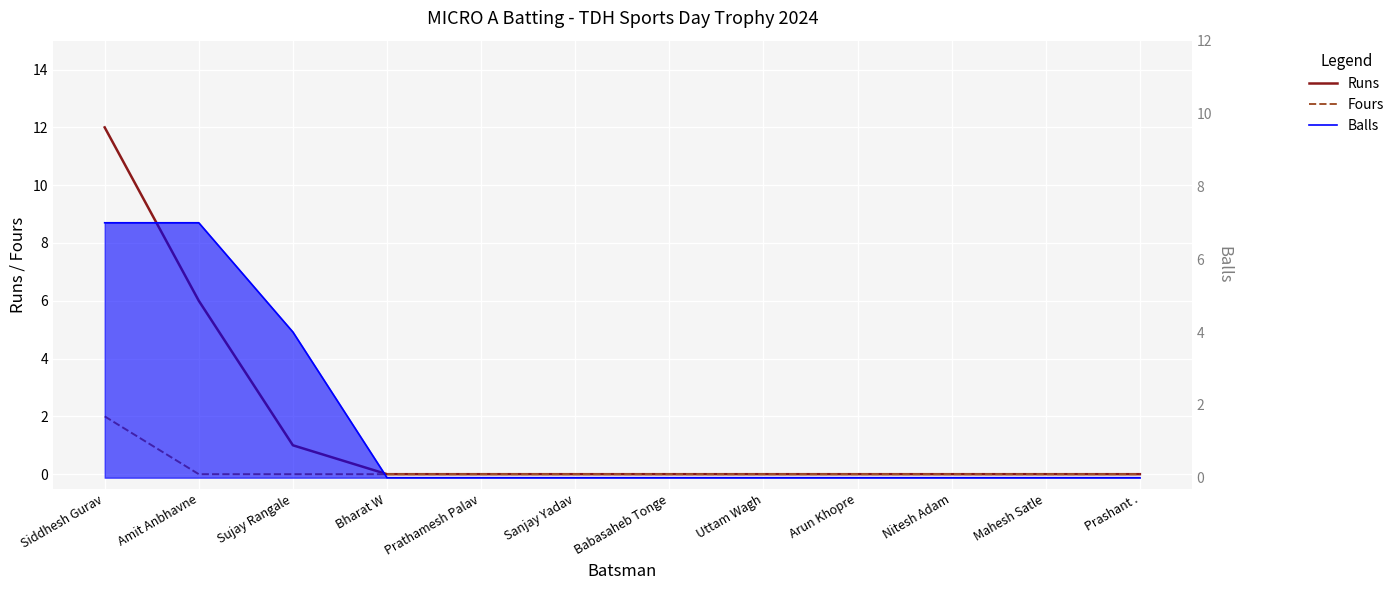

Which series has the largest total across all categories?

Runs